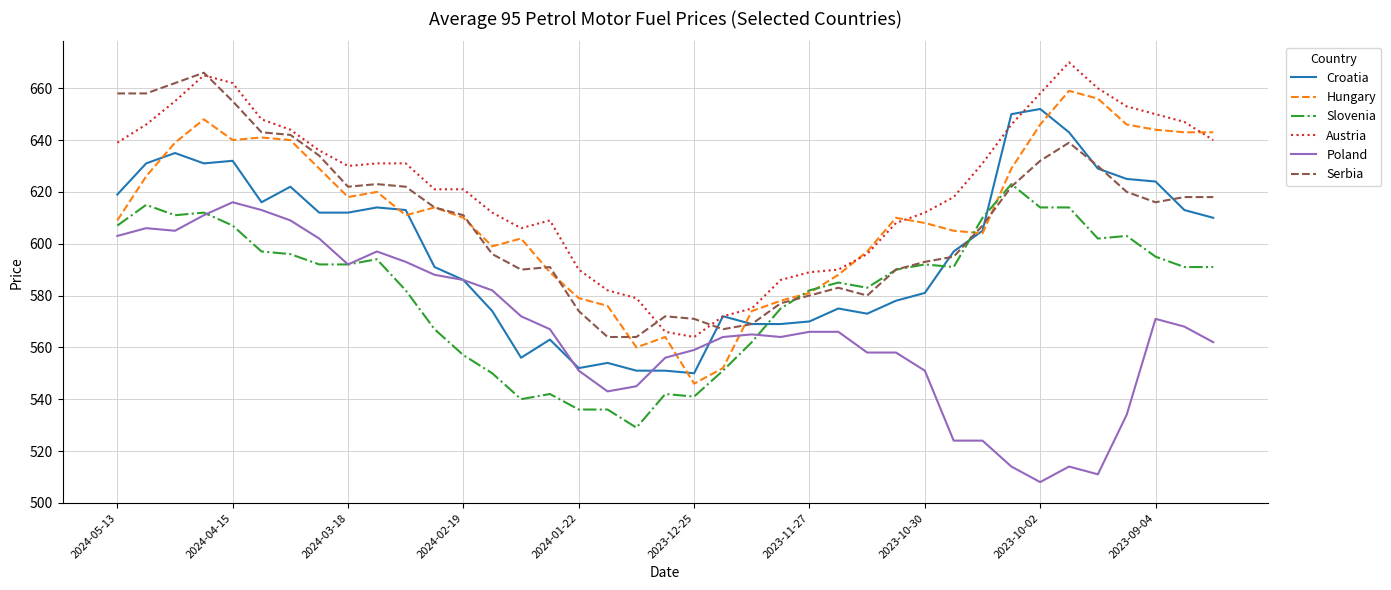

True or false: Austria and Poland cross at least once.

False